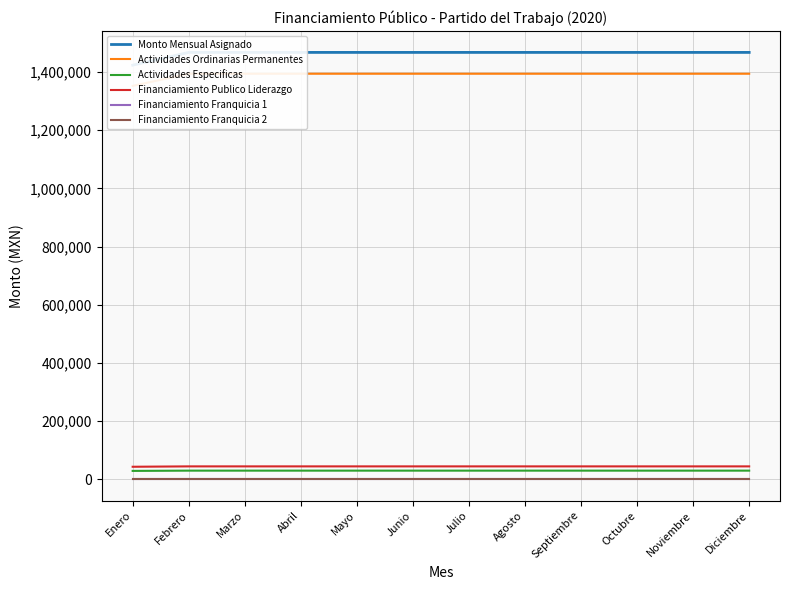

Rank the categories by Actividades Ordinarias Permanentes value from highest to lowest.

Febrero, Marzo, Abril, Mayo, Junio, Julio, Agosto, Septiembre, Octubre, Noviembre, Diciembre, Enero